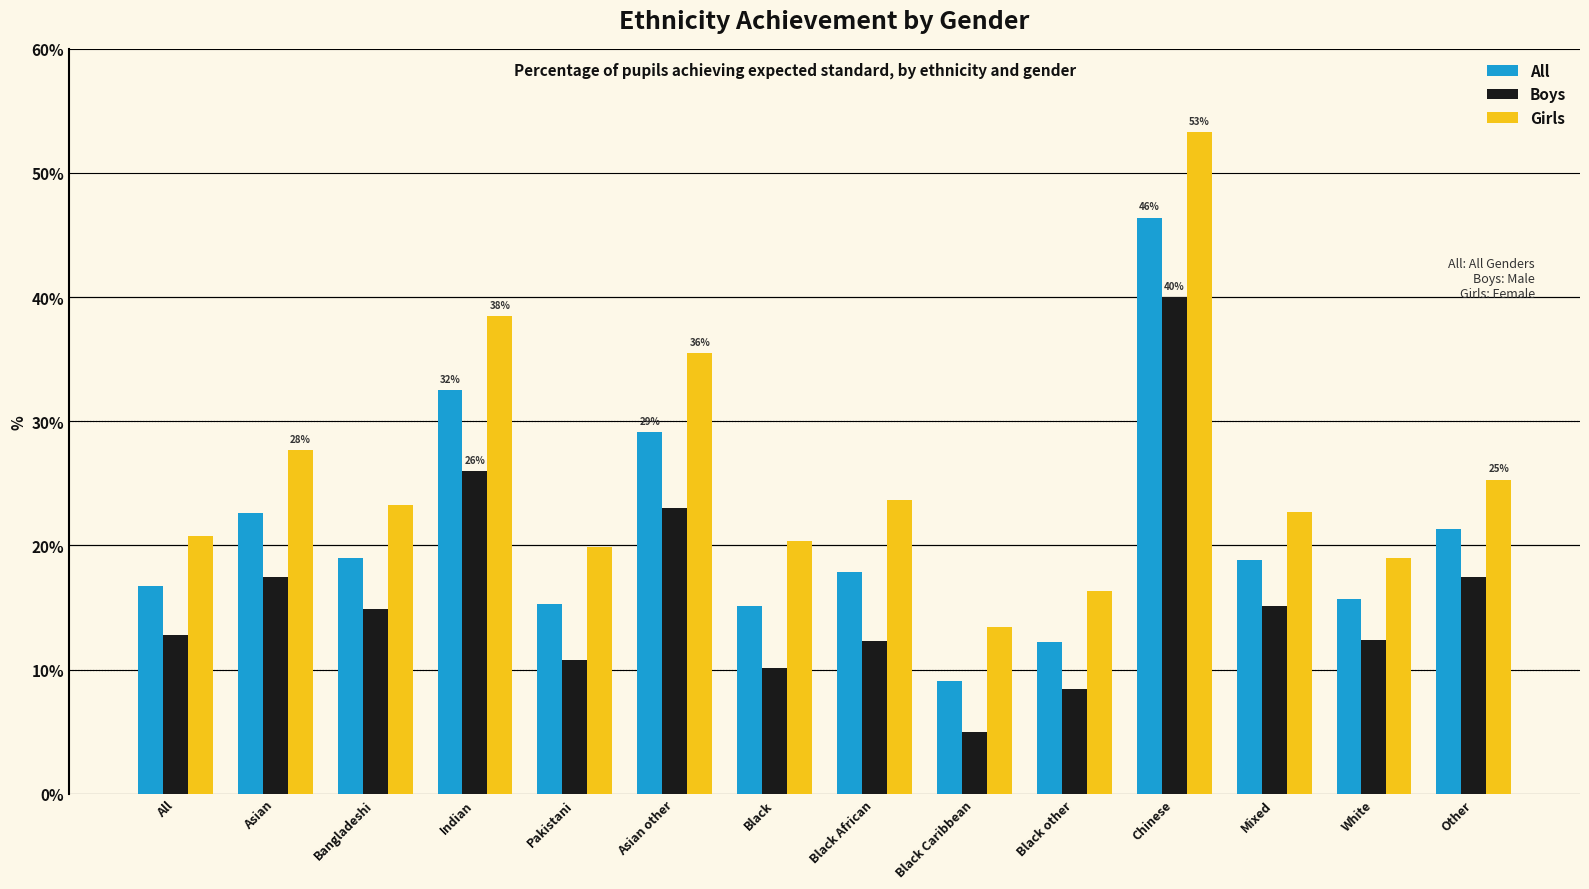

The value of Boys at Black African is 19.3. True or false?

False